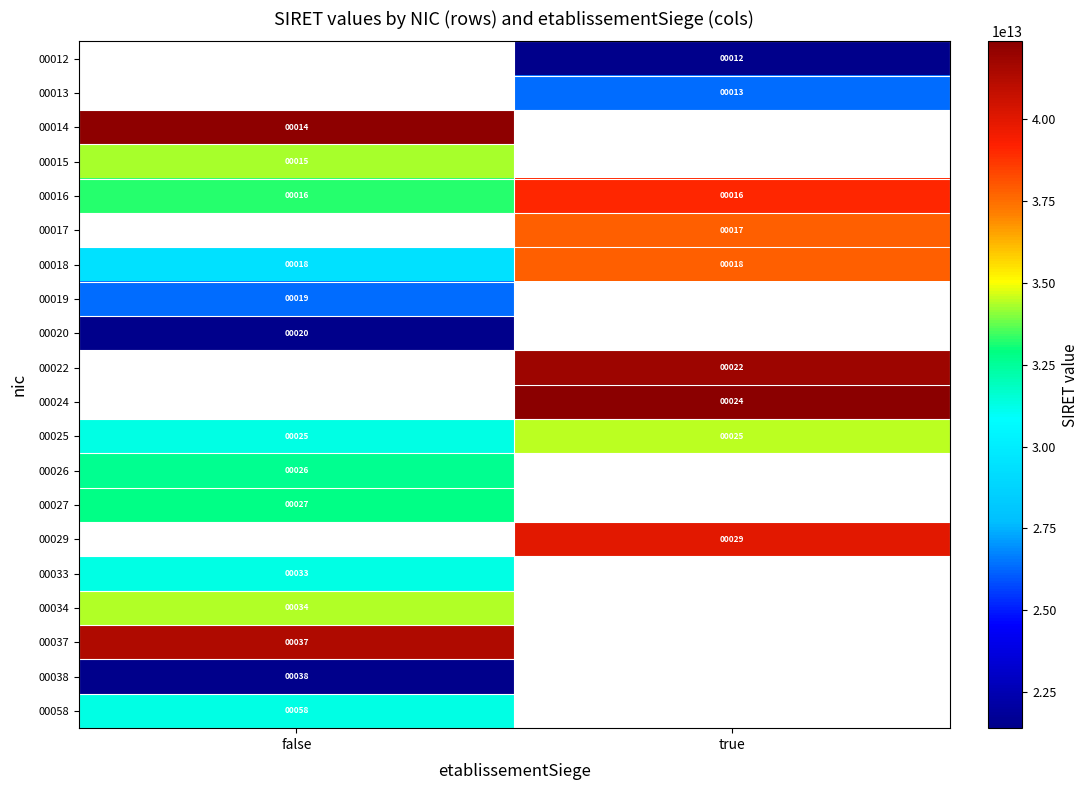

Is it true that 00020 equals 6 at false?

False